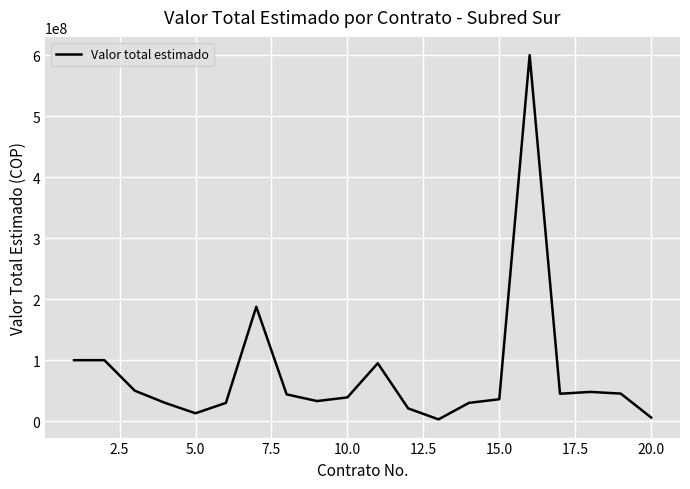

What is the difference between the maximum and minimum values?

597000000